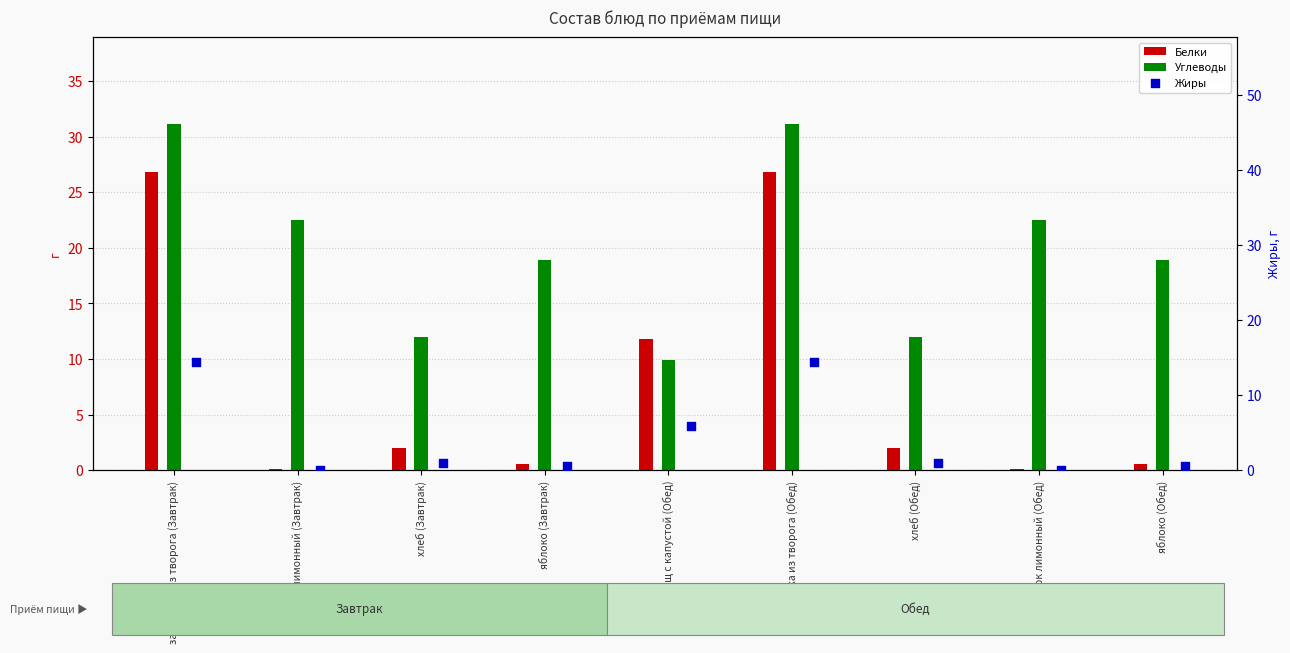

At which category is the sum across all series the highest?

запеканка из творога (Завтрак)